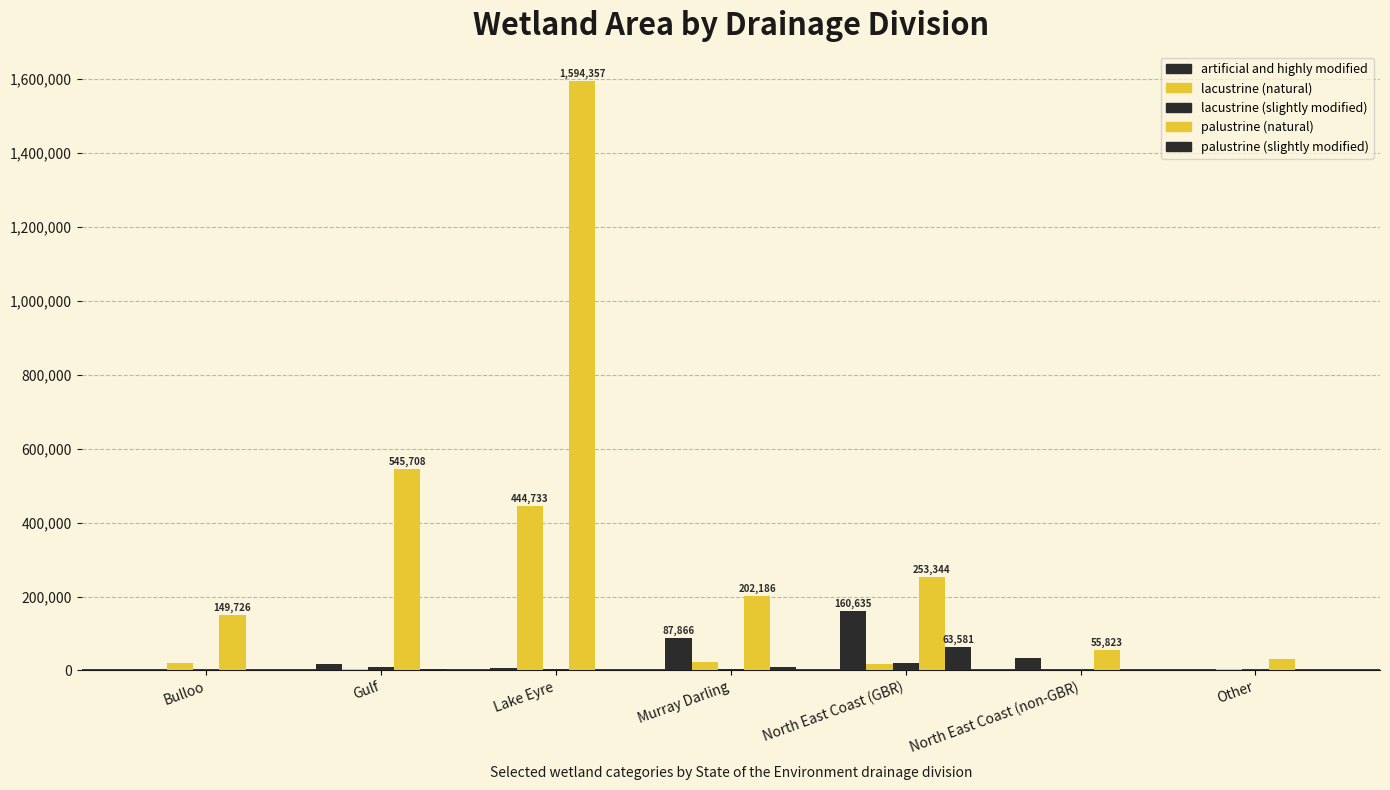

Count the number of categories in the chart.

7